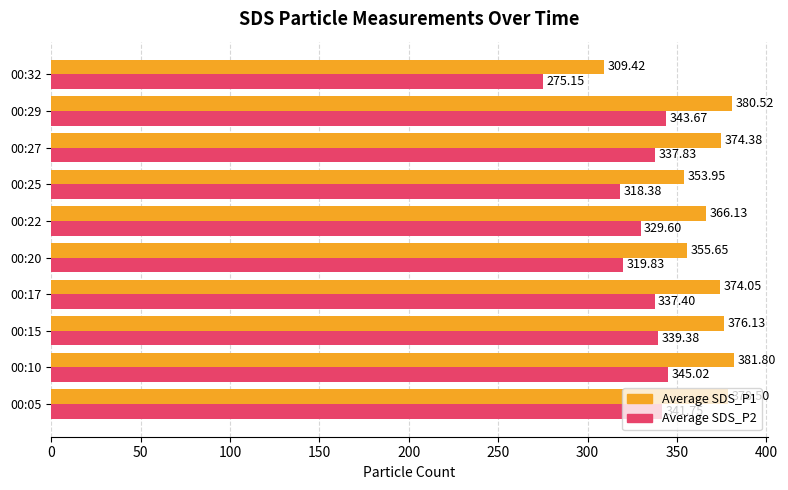

Between 00:20 and 00:25, which series saw the biggest shift?

Average SDS_P1